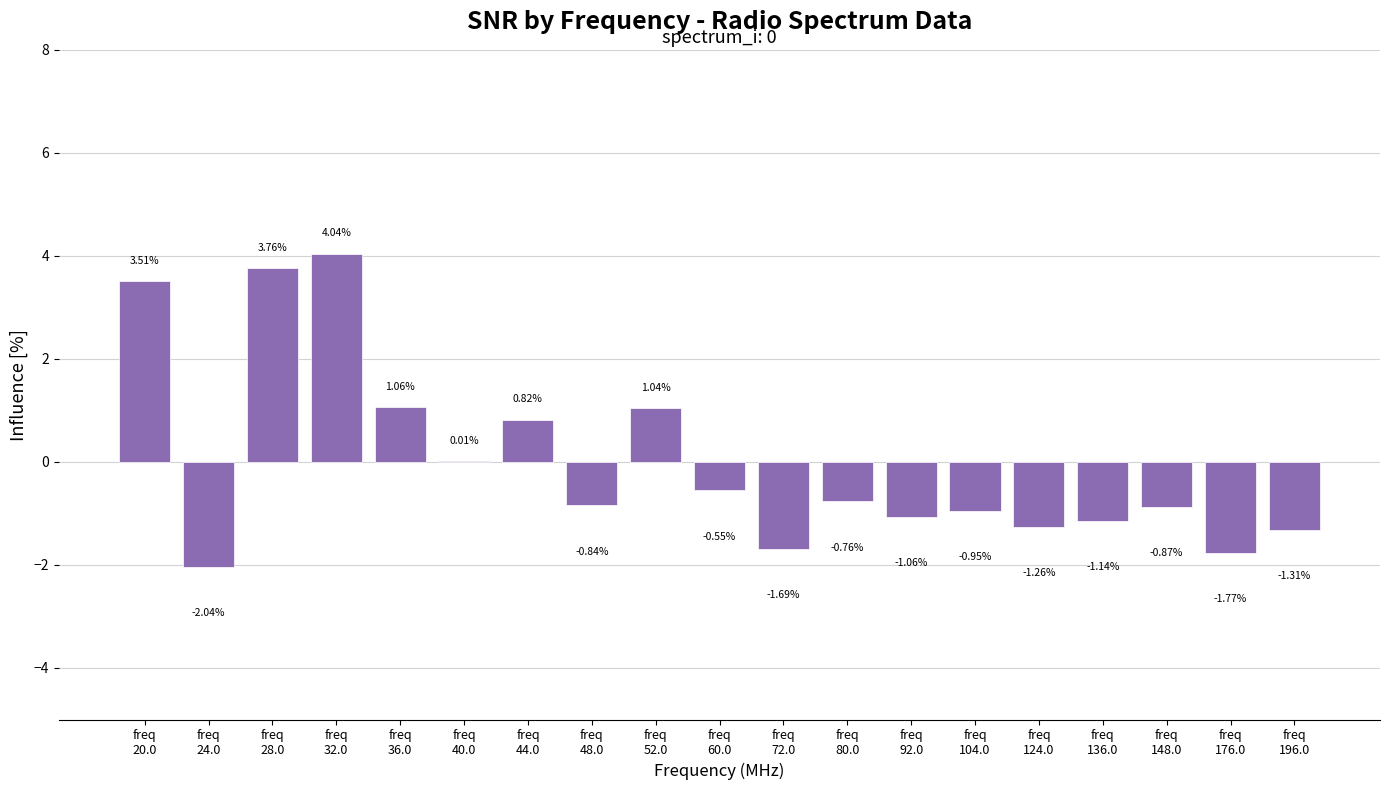

What is the value of the 10th bar from the left?

-0.6